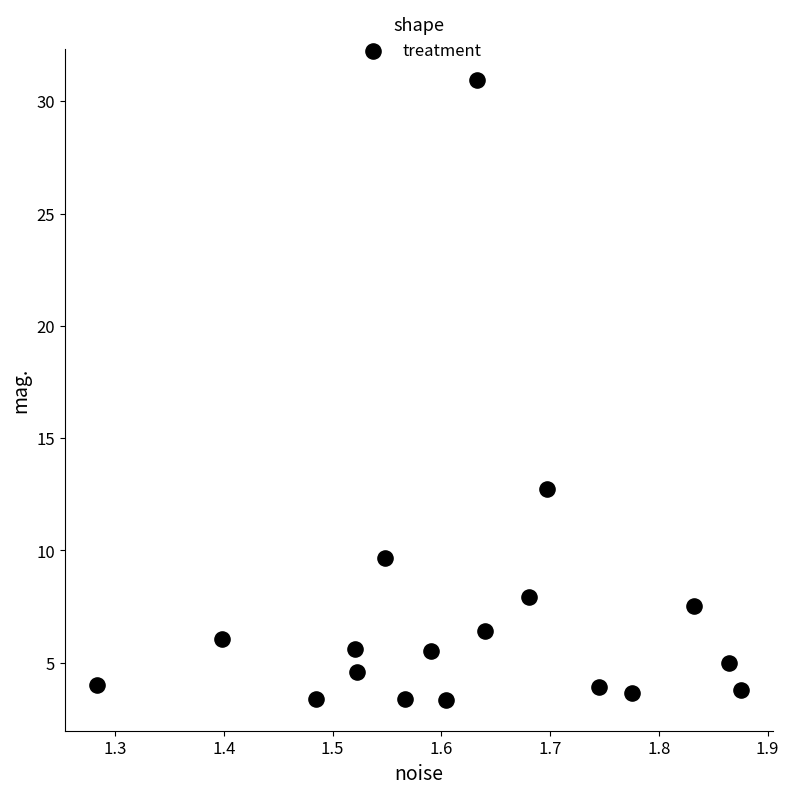

What is the range of Y values (max minus min)?

27.6